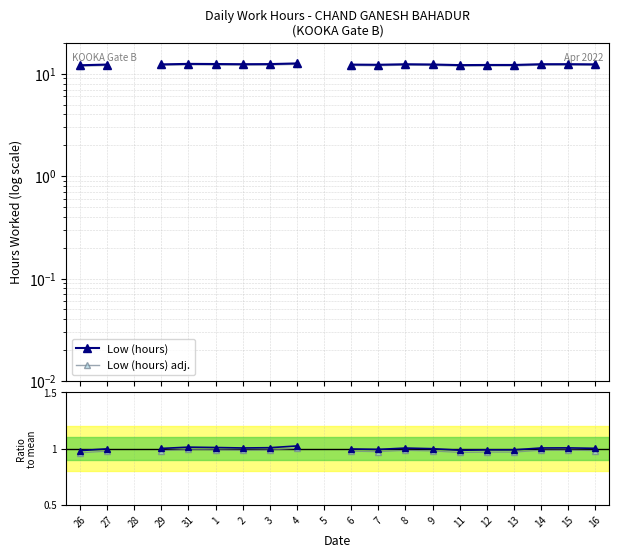

Is it true that Ratio adj. equals 1.0 at 14?

True